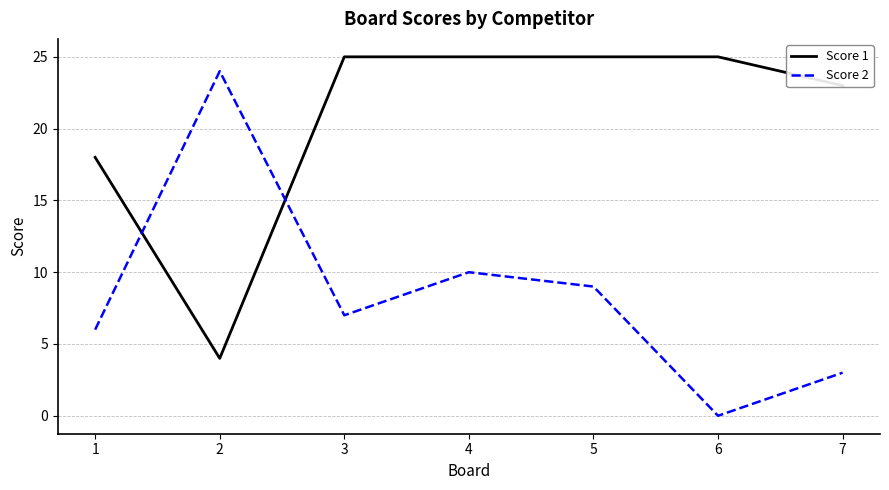

What is the difference between the maximum and second lowest values in the Score 2 series?

21